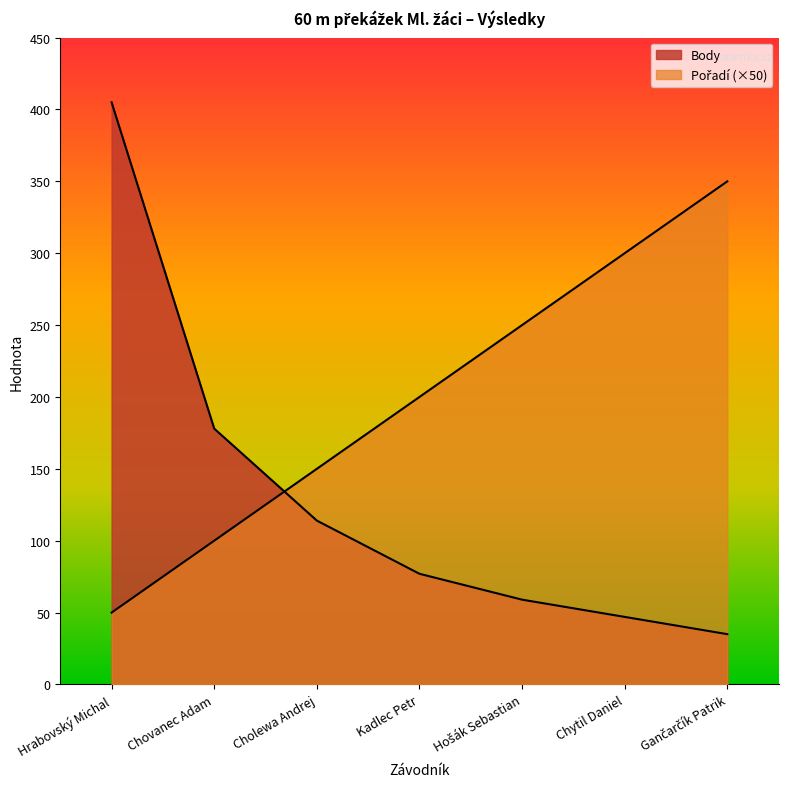

What are all the series names shown in the legend?

Pořadí, Body